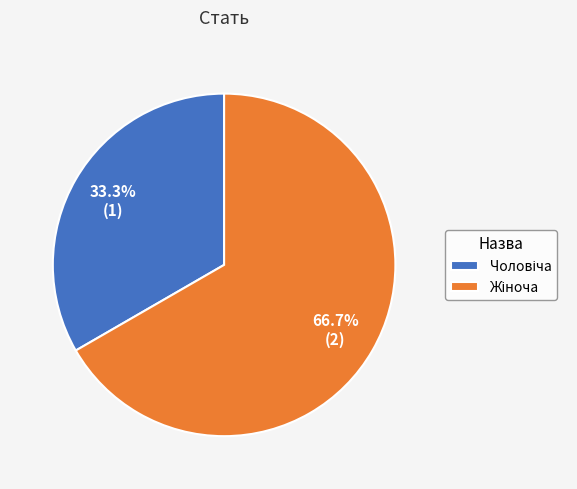

Does any single category account for the majority?

Yes